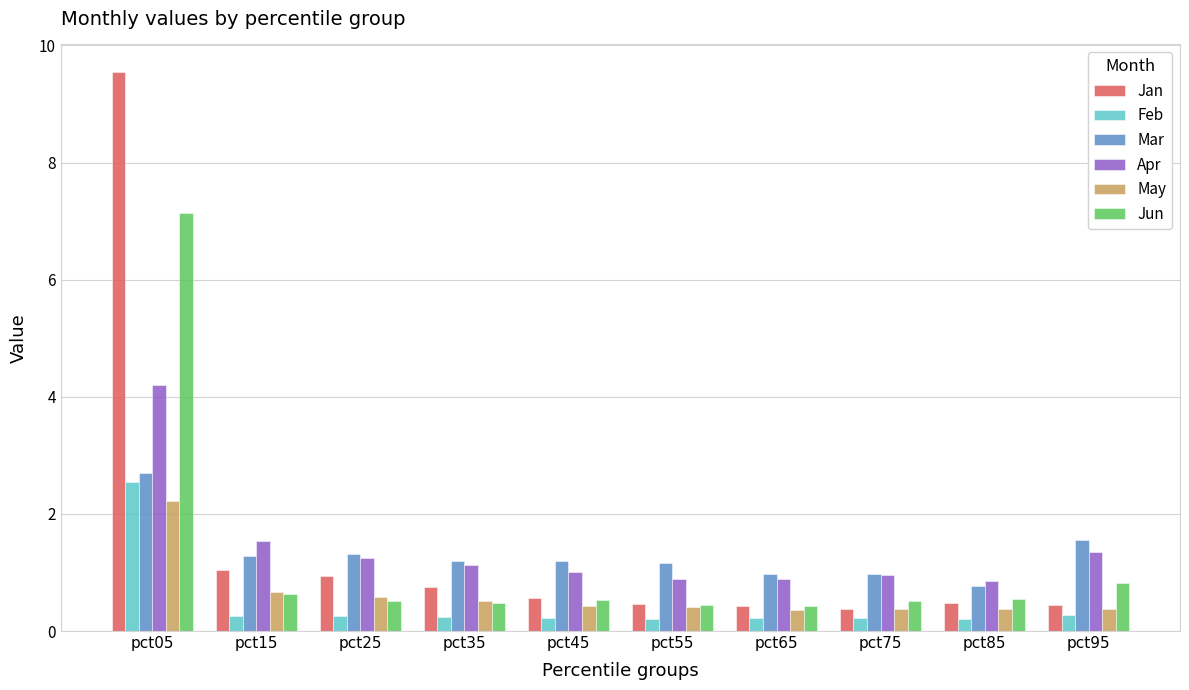

What is the value of the Jan bar at the 8th from the left?

0.4